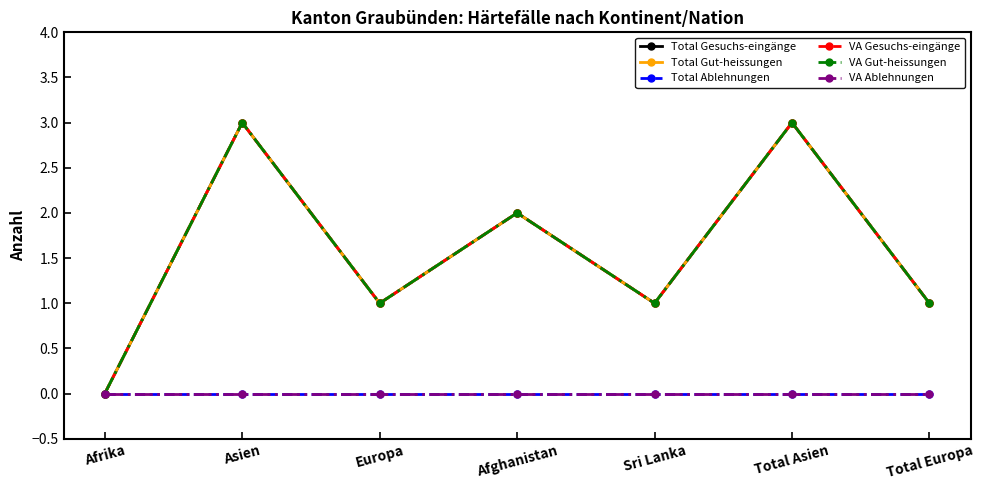

What is the label of the 7th point from the left?

Total Europa